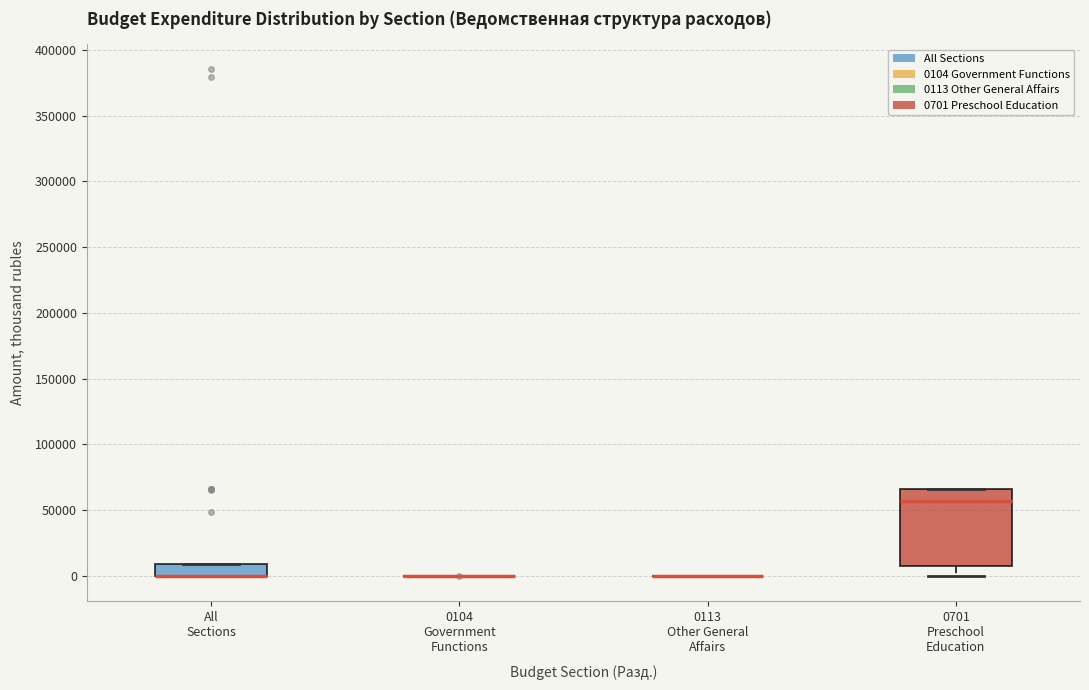

Reading left to right, transcribe this box plot: for each box, give where its median line is, the range the box spans, and where its two whiskers end, as read against the y-axis. The values are not printed on the chart, so give them approximately, as read against the axis.

All Sections: median 0 (drawn on the box's lower edge), box 0 to 10000, whiskers 0 to 10000
0104 Government Functions: box collapsed to a line at 0, whiskers 0 to 0
0113 Other General Affairs: box collapsed to a line at 0, whiskers 0 to 0
0701 Preschool Education: median 55000, box 10000 to 65000, whiskers 0 to 65000